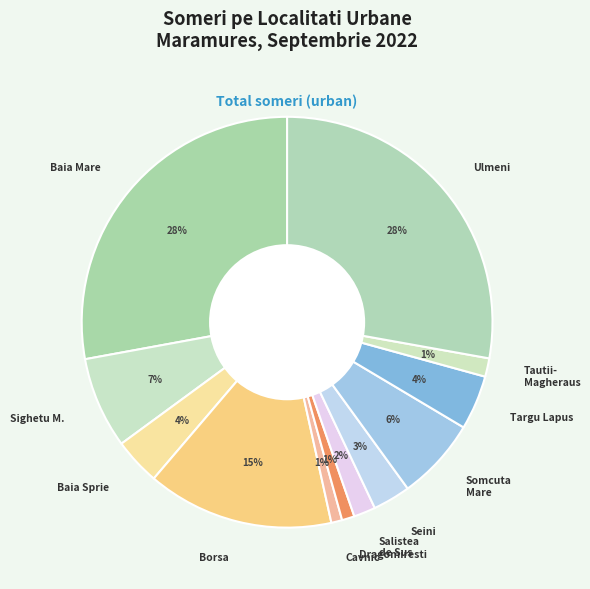

Is it true that Ulmeni is 28% of the pie?

True